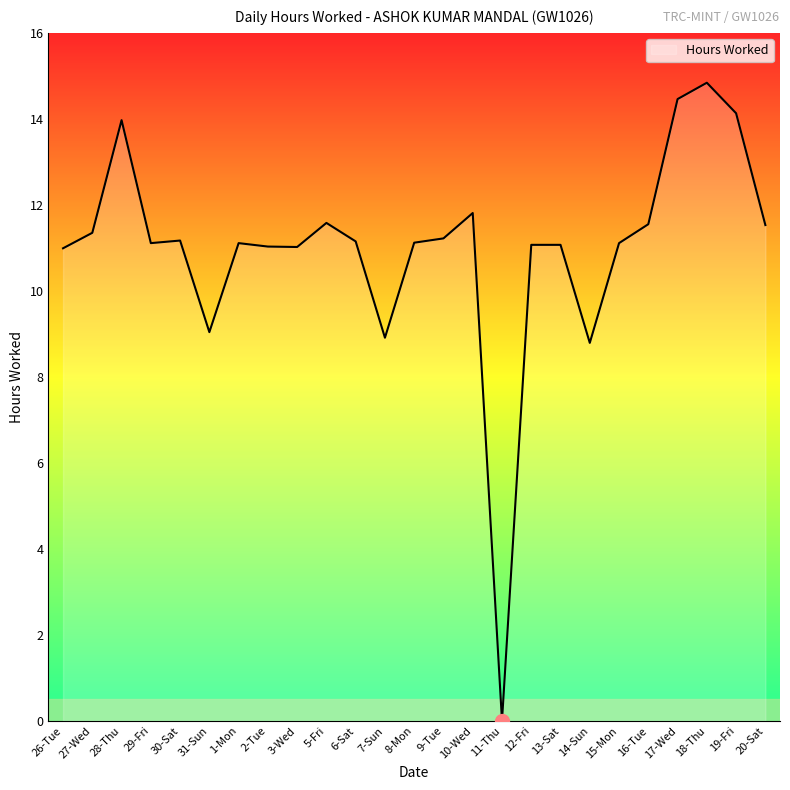

What is the maximum value shown in the chart?

14.8